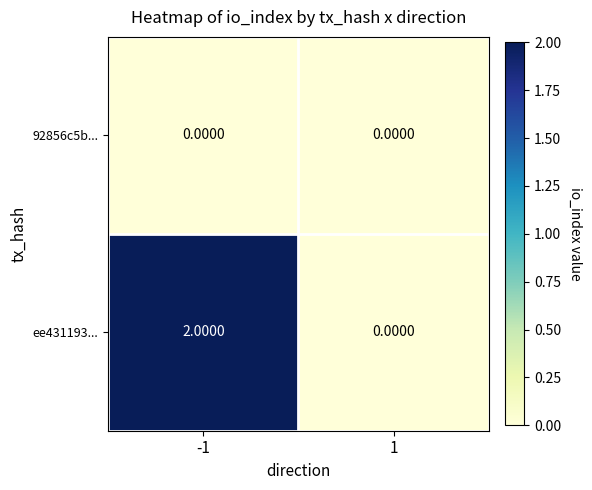

Which series has the largest total across all categories?

ee431193...